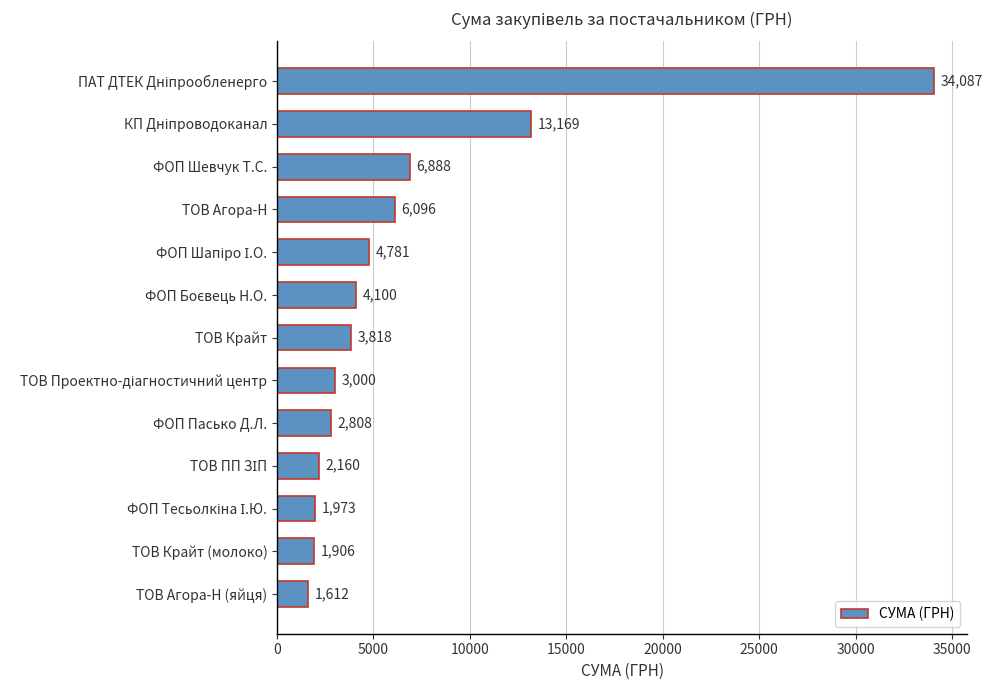

The chart shows a value of 3818.0 at ТОВ Крайт. True or false?

True